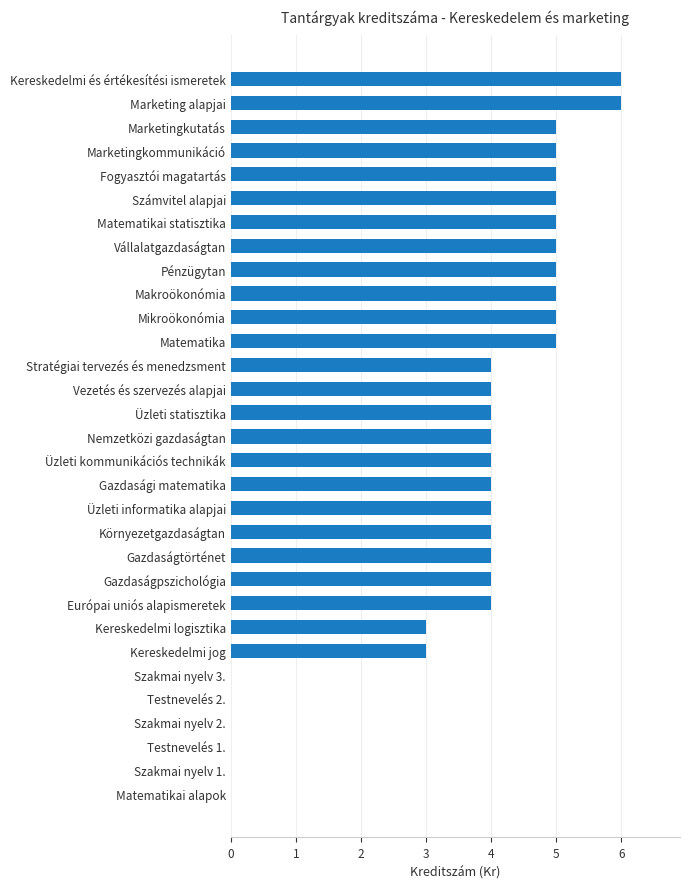

What value does the data have at Üzleti informatika alapjai?

4